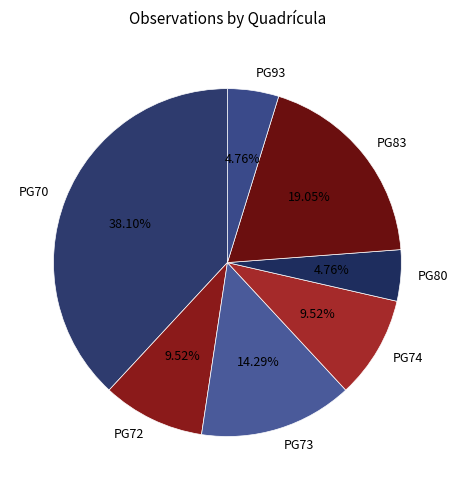

Which category has the biggest portion of the pie?

PG70